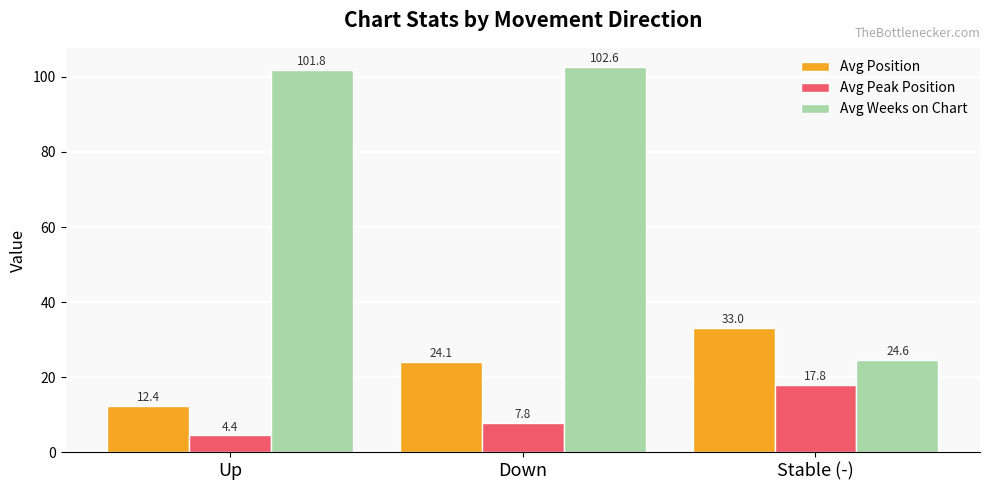

What is the greatest value displayed?

102.6